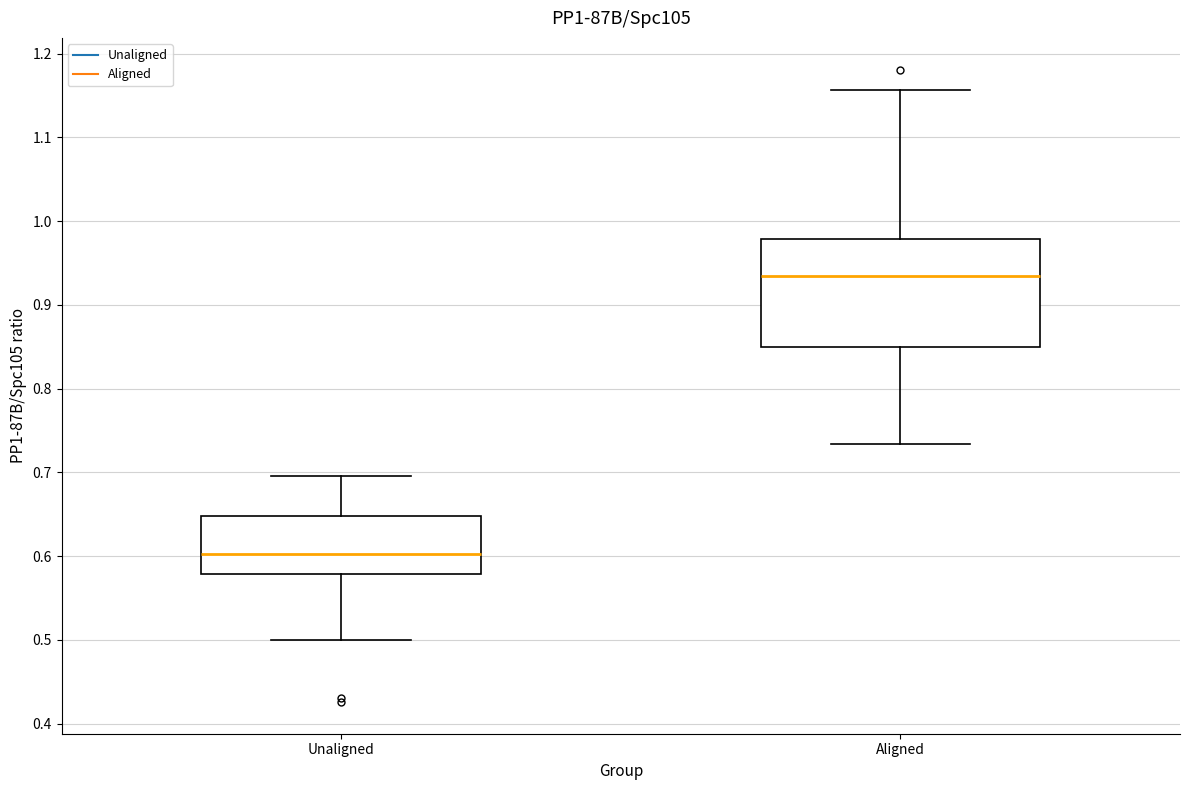

Reading left to right, read every box against the y-axis: the position of its median line, the range the box covers, and the ends of its whiskers. The values are not printed on the chart, so give them approximately, as read against the axis.

Unaligned: median 0.60, box 0.58 to 0.65, whiskers 0.50 to 0.70
Aligned: median 0.93, box 0.85 to 0.98, whiskers 0.73 to 1.16